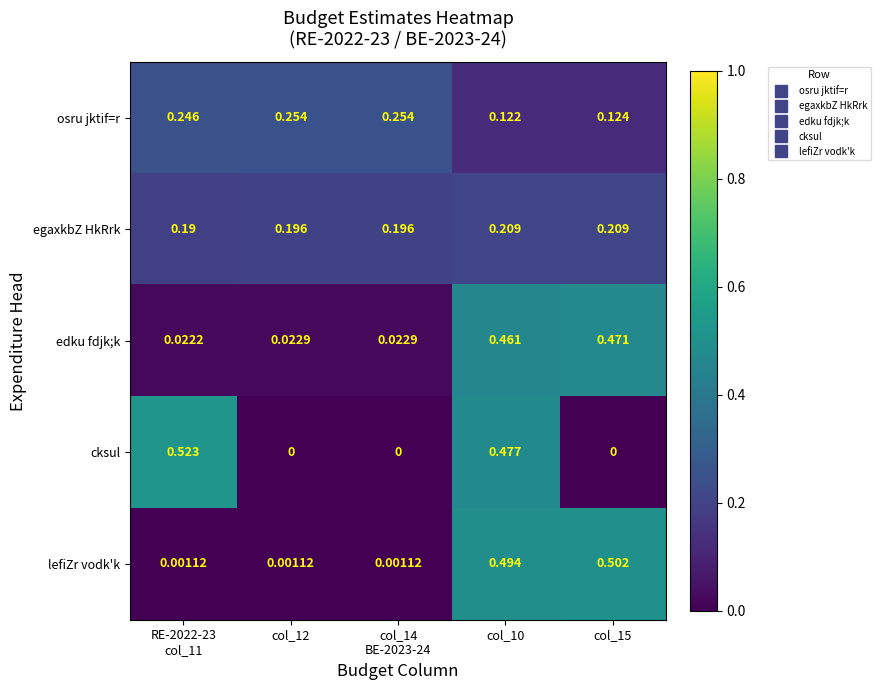

List the series in order of their peak value, lowest first.

egaxkbZ HkRrk, osru jktif=r, edku fdjk;k, lefiZr vodk'k, cksul